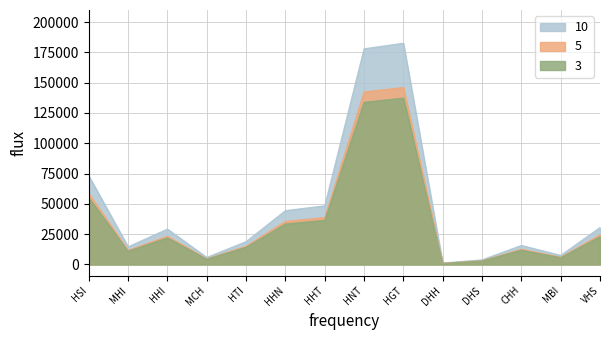

Rank the categories by 10 value from lowest to highest.

DHH, DHS, MCH, MBI, MHI, CHH, HTI, HHI, VHS, HHN, HHT, HSI, HNT, HGT